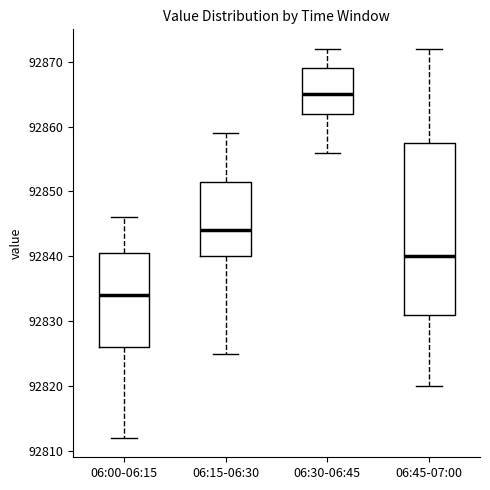

Reading left to right, transcribe this box plot: for each box, give where its median line is, the range the box spans, and where its two whiskers end, as read against the y-axis. The values are not printed on the chart, so give them approximately, as read against the axis.

06:00-06:15: median 92834, box 92826 to 92841, whiskers 92812 to 92846
06:15-06:30: median 92844, box 92840 to 92852, whiskers 92825 to 92859
06:30-06:45: median 92865, box 92862 to 92869, whiskers 92856 to 92872
06:45-07:00: median 92840, box 92831 to 92858, whiskers 92820 to 92872